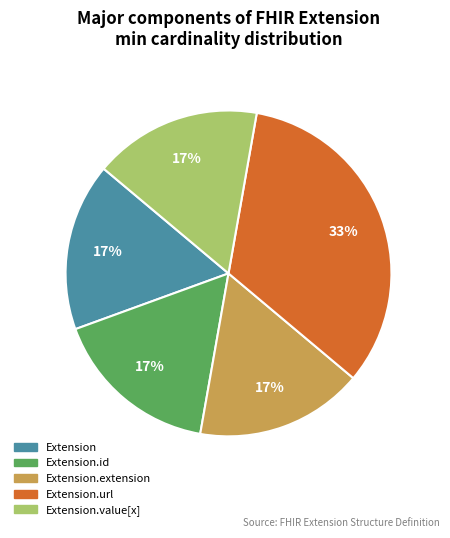

Is there a majority slice in this chart?

No